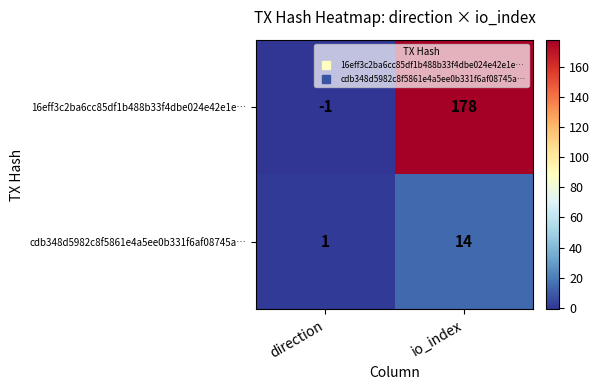

How many distinct data groups are displayed?

2